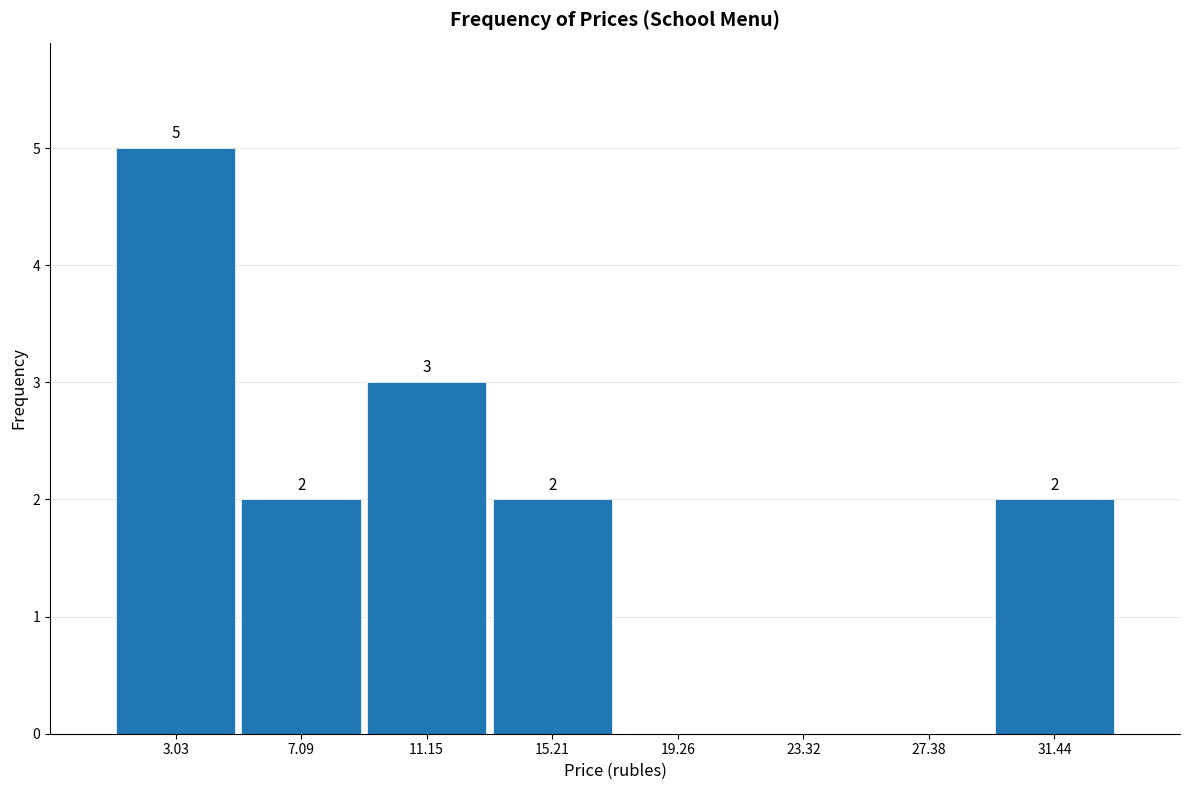

Which range on the x-axis has the tallest bar?

1.0 to 5.0